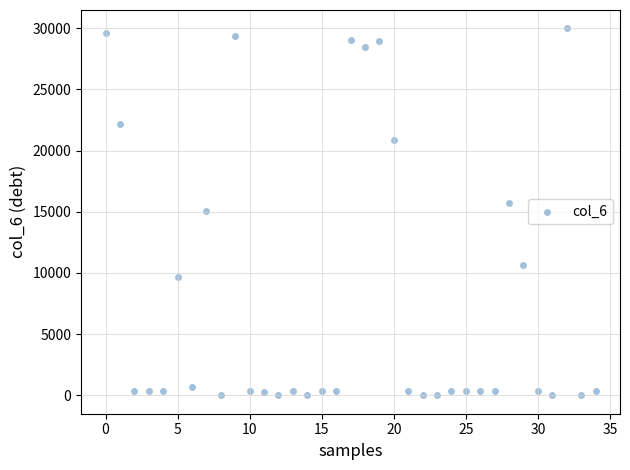

What is the range of Y values (max minus min)?

29978.8